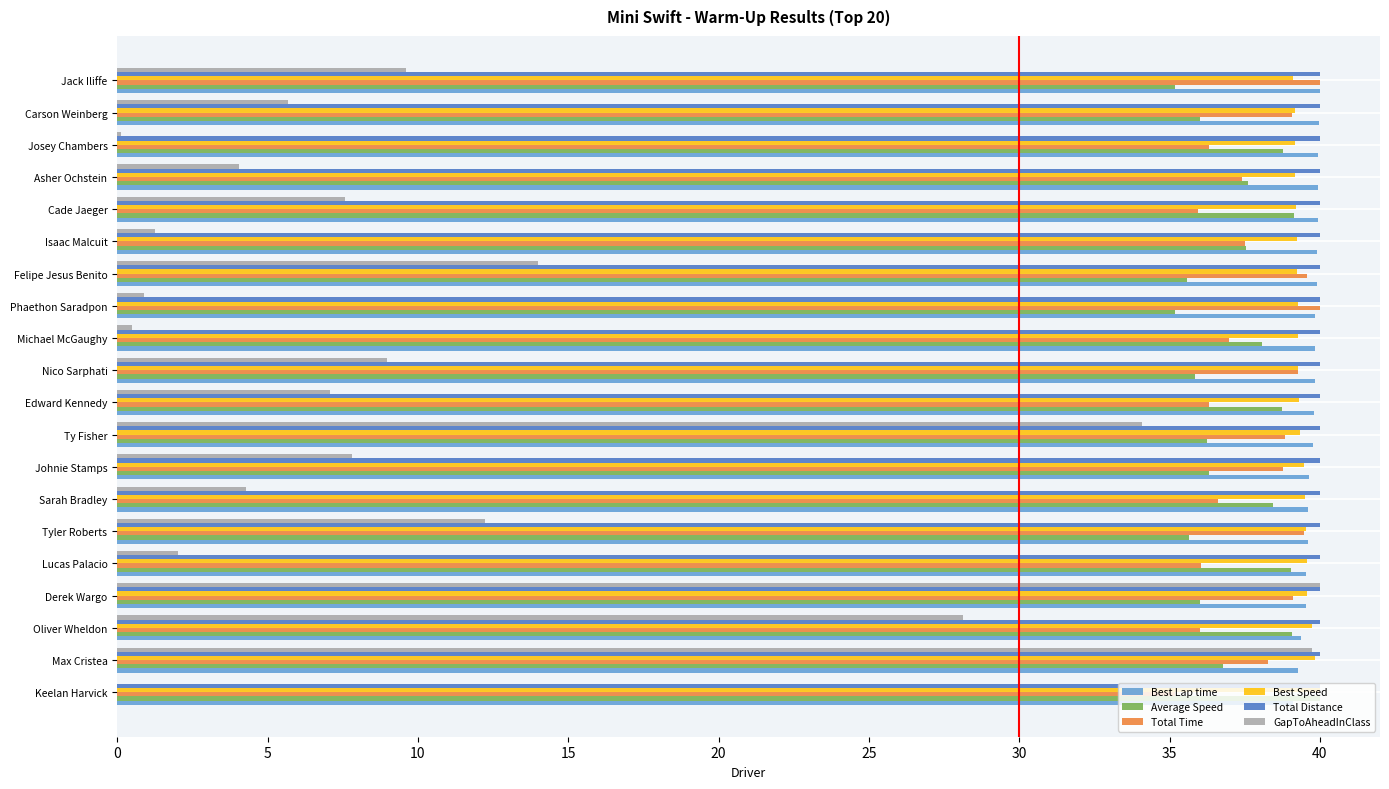

What is the average value of the Best Lap time series?

39.7